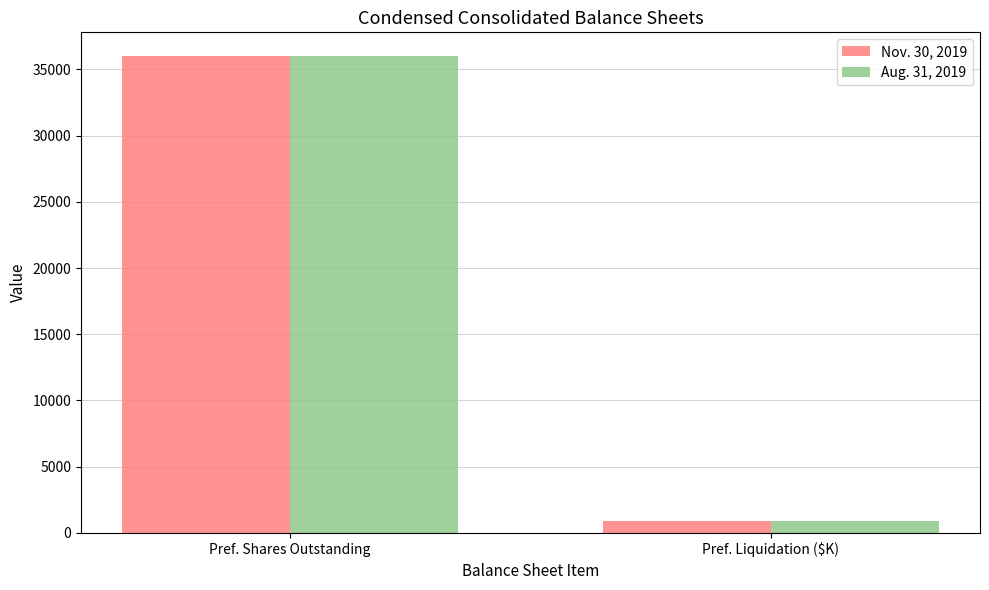

What is the difference between the Aug. 31, 2019 values at Pref. Shares Outstanding and Pref. Liquidation ($K)?

35100